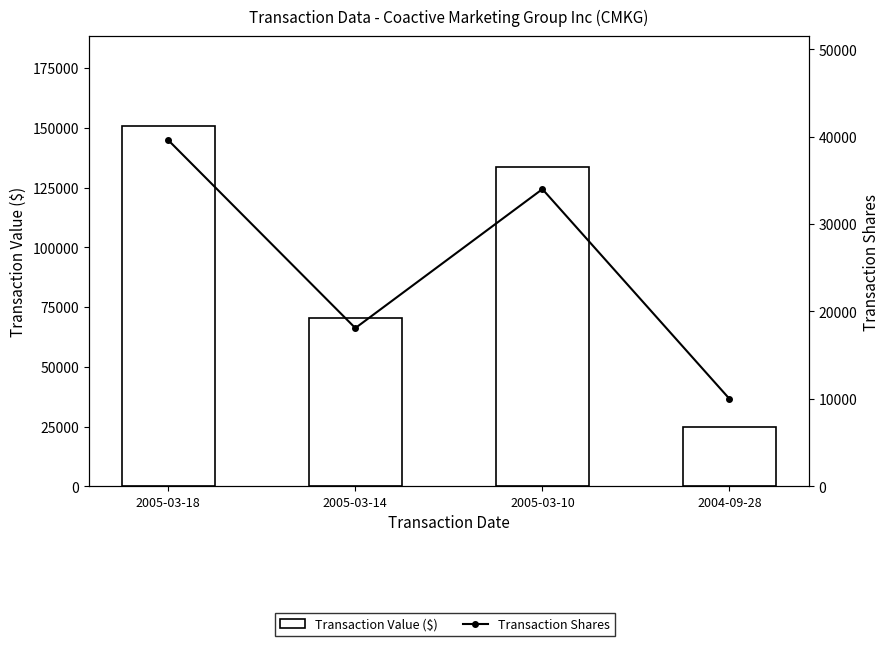

Rank the categories by Transaction Shares value from highest to lowest.

2005-03-18, 2005-03-10, 2005-03-14, 2004-09-28